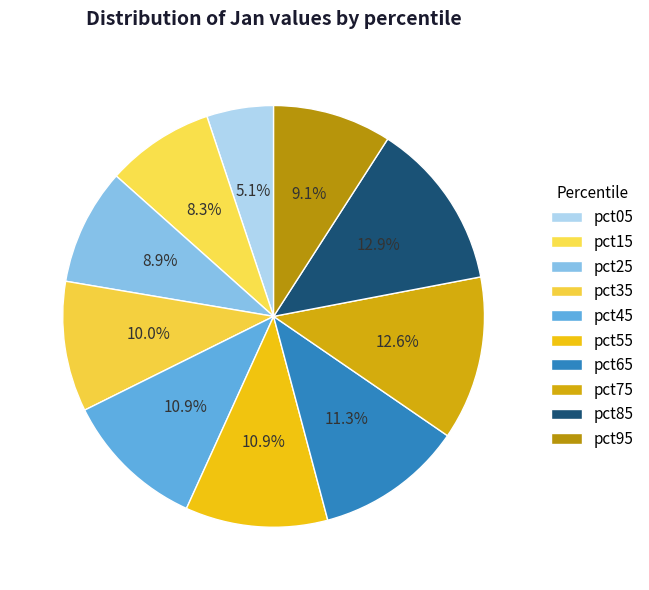

To the nearest percent, what is the difference between the pct55 and pct35 slice percentages?

1%